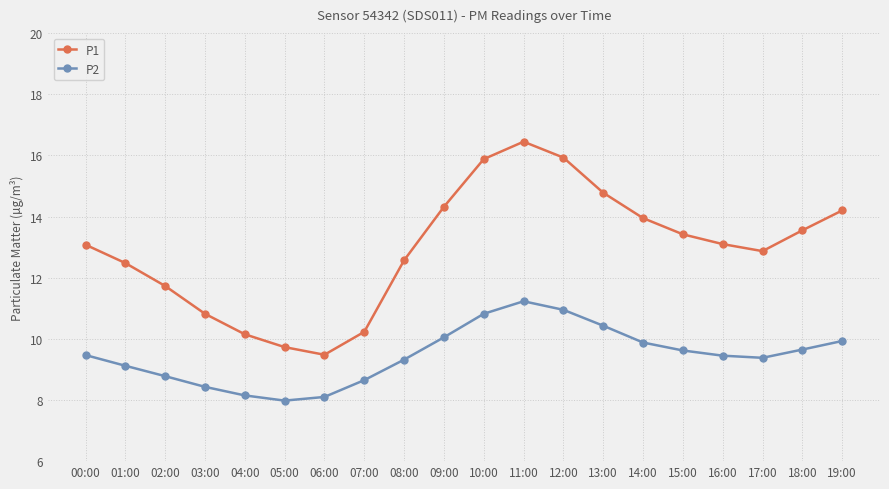

What is the difference between the maximum and minimum values in the P1 series?

7.0